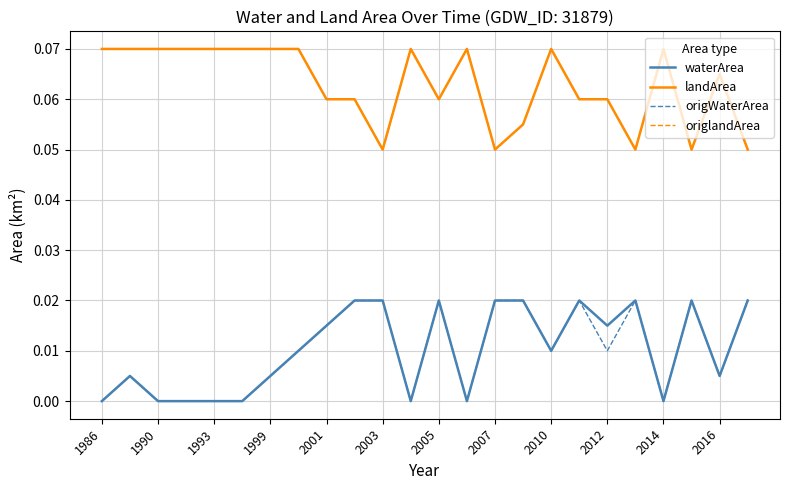

How many lines are shown in the chart?

4